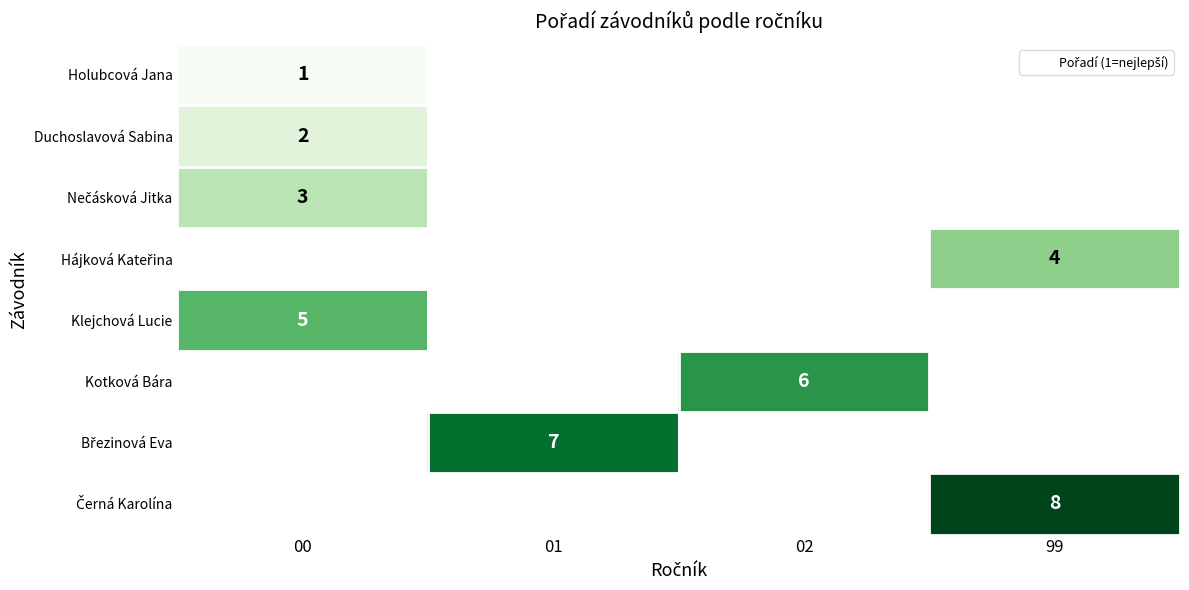

Which category has the highest value across all series?

99